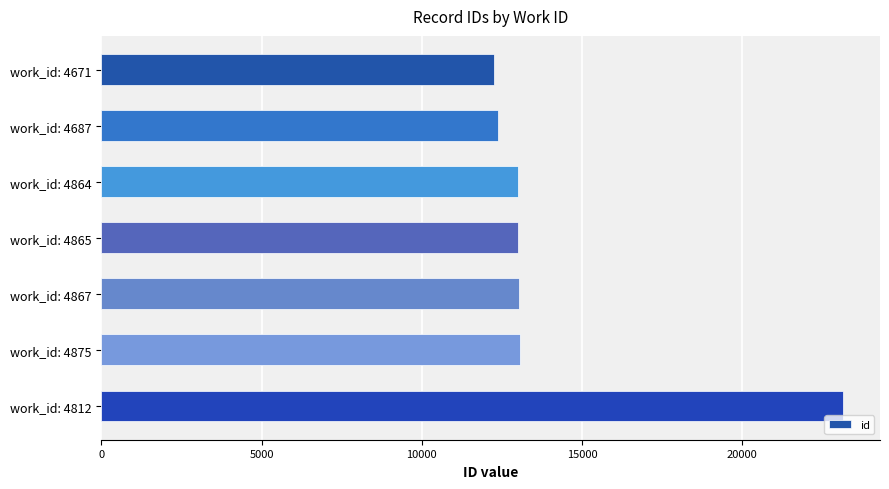

The chart shows a value of 12992 at work_id: 4865. True or false?

True